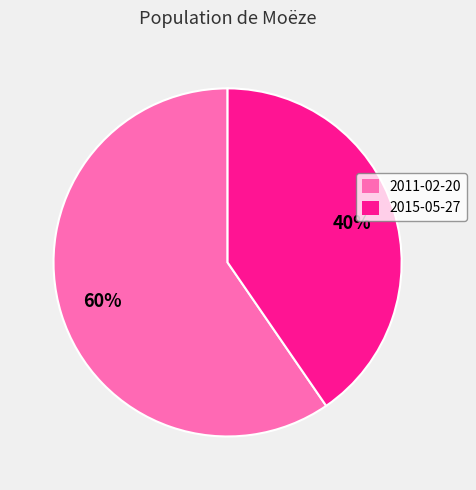

Does 2011-02-20 account for over 50% of the chart?

Yes